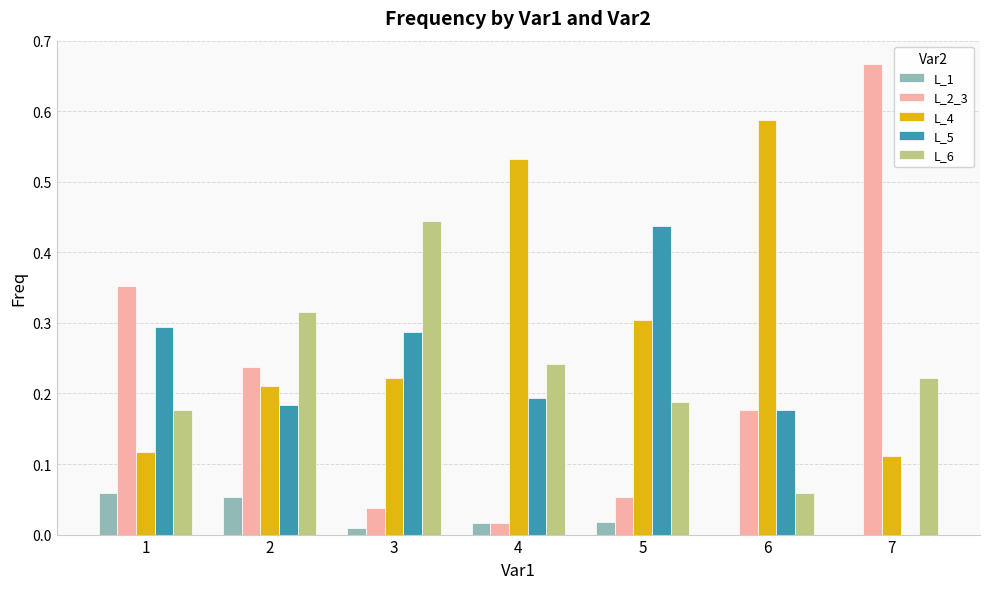

What is the total value across all series at 3?

1.0